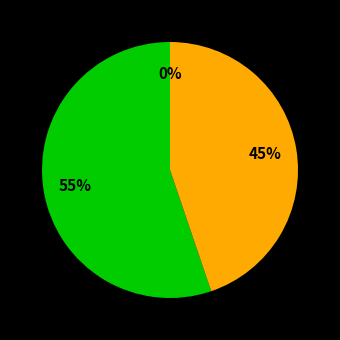

To the nearest percent, what is the difference between the largest and smallest slice percentages?

55%